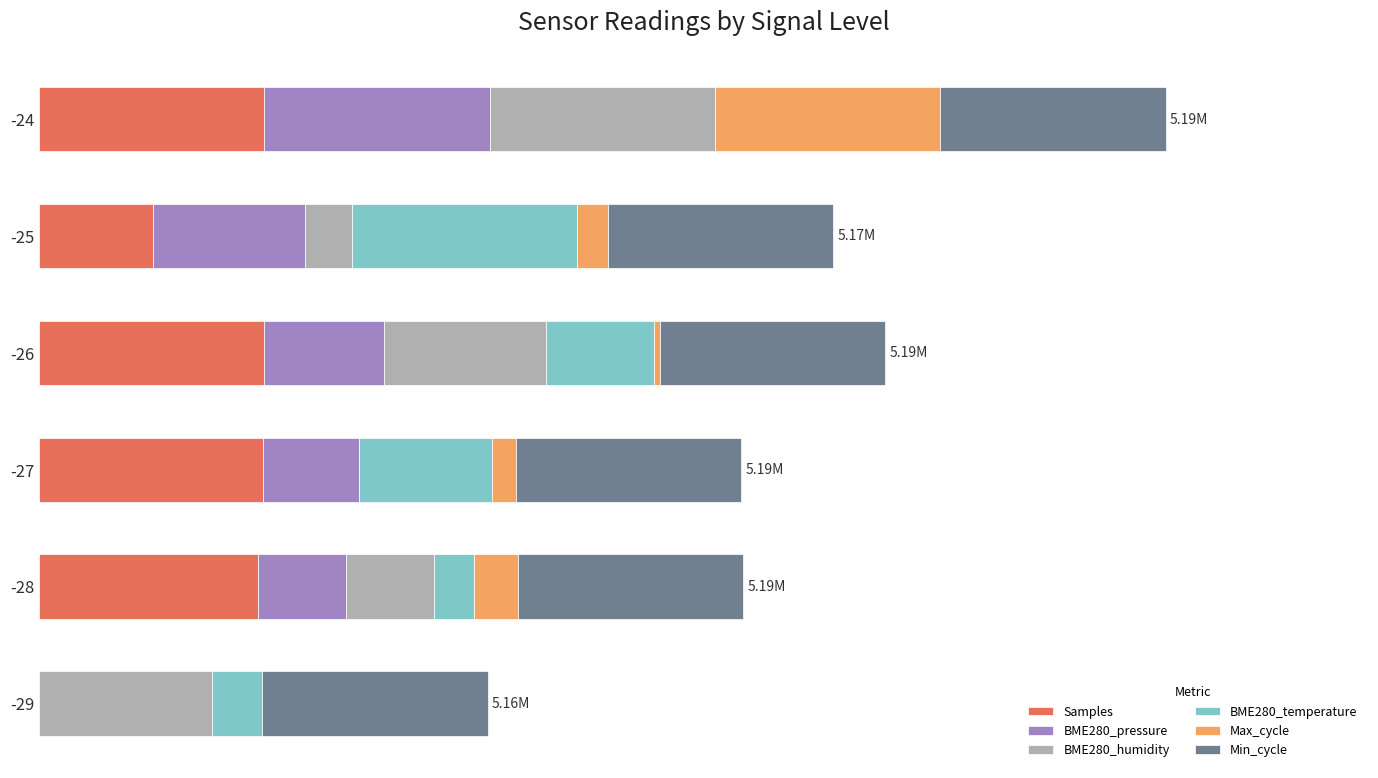

At how many categories does at least one series exceed 0?

6